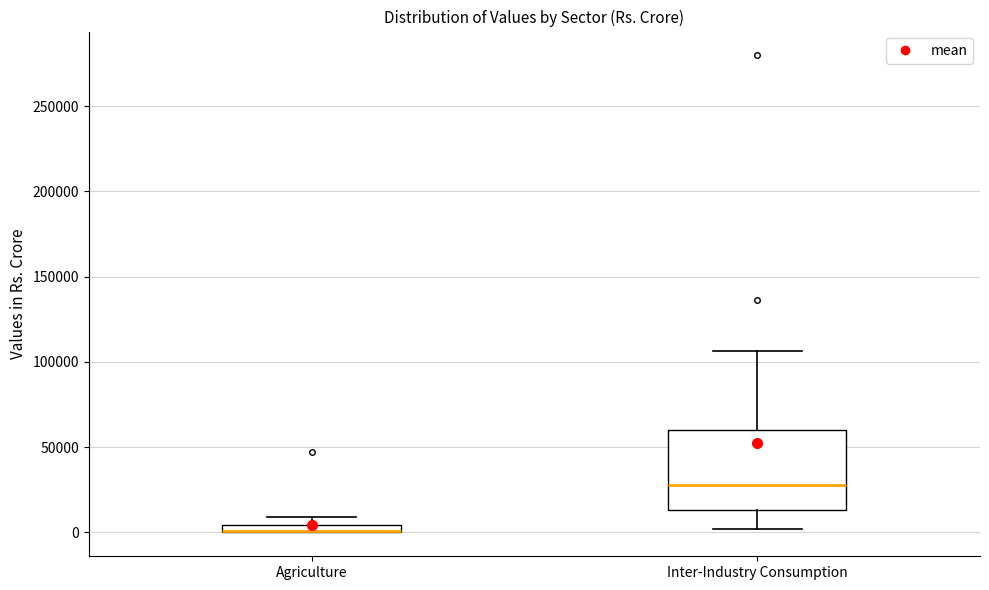

Where is the upper edge of the box for Agriculture on the y-axis? The values are not printed on the chart, so give them approximately, as read against the axis.

5000